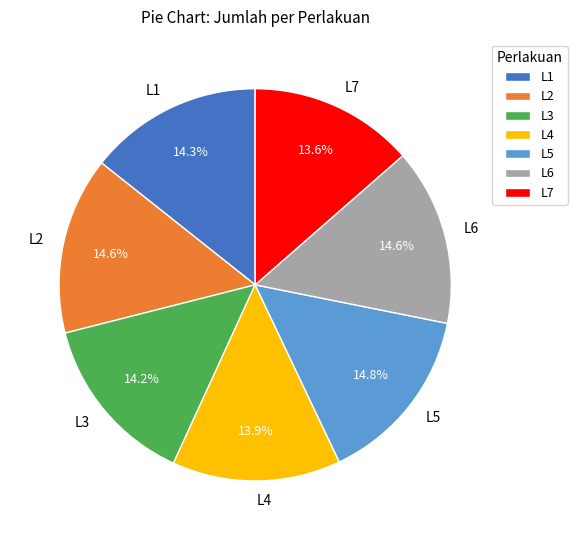

Between L7 and L6, which is larger?

L6